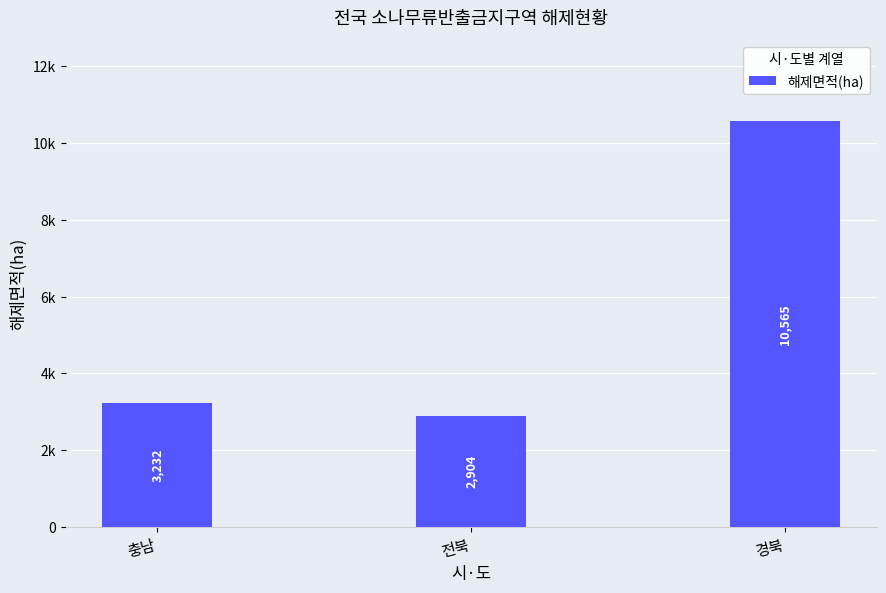

Which label corresponds to the smallest value in the chart?

전북